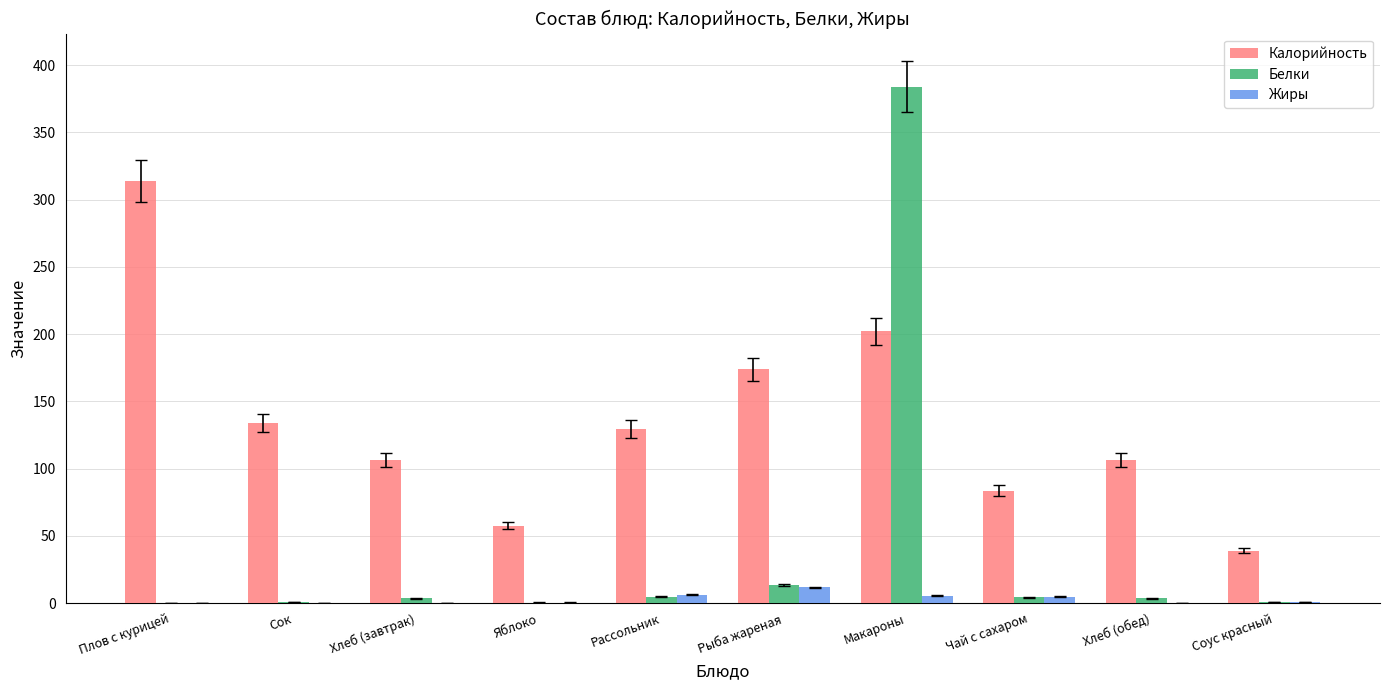

Between Плов с курицей and Яблоко, which series saw the biggest shift?

Калорийность